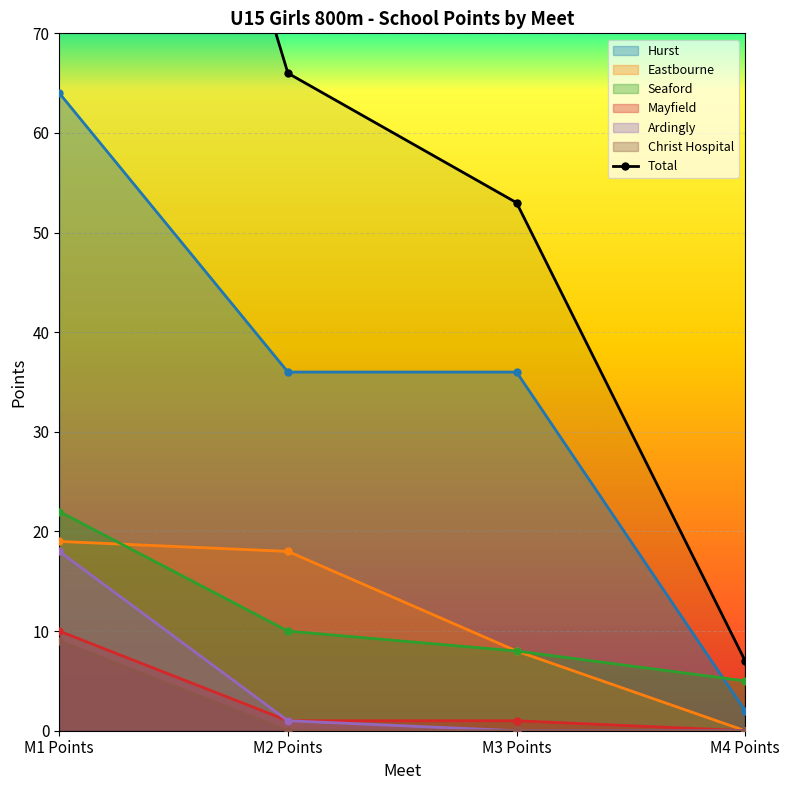

At which label does Eastbourne reach its peak?

M1 Points